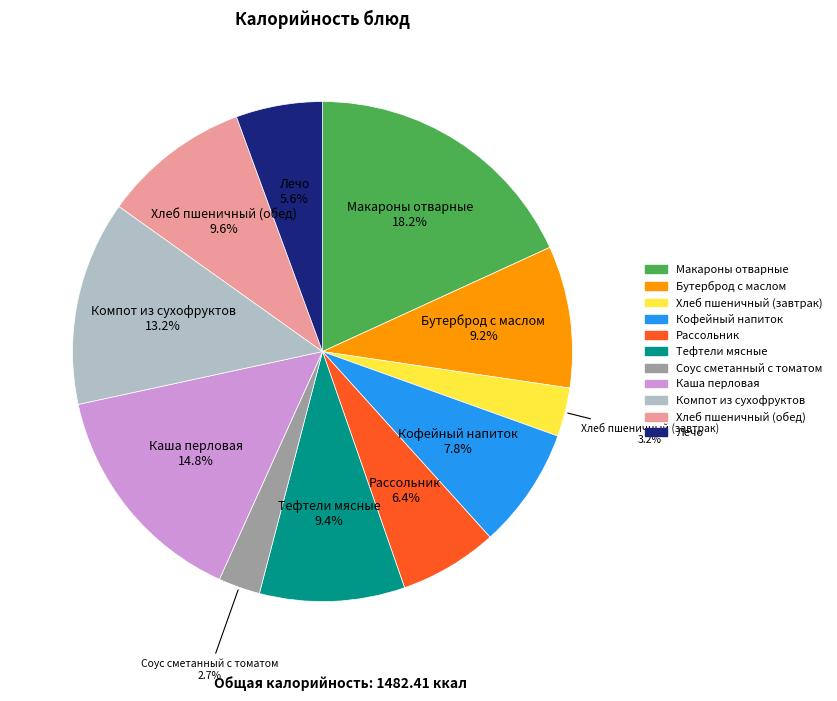

To the nearest percent, what percentage of the pie is Лечо?

6%